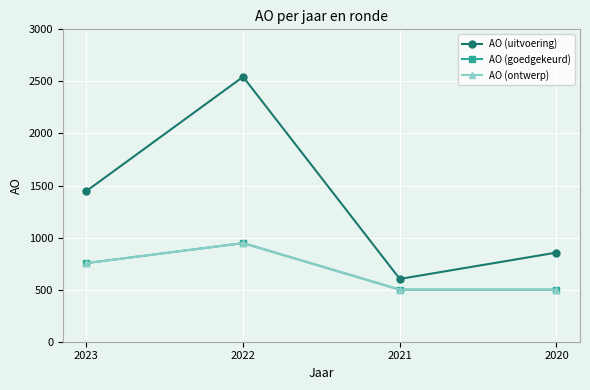

At 2023, list the series in order from smallest to largest.

AO (goedgekeurd), AO (ontwerp), AO (uitvoering)